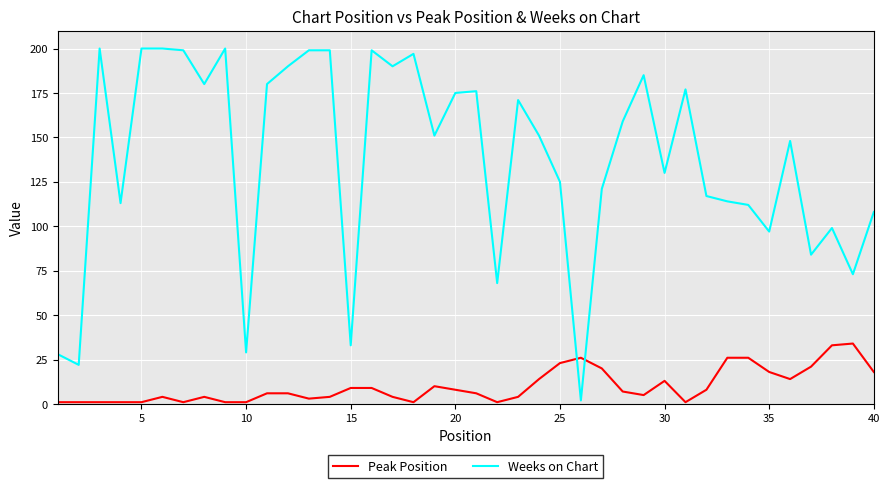

What is the difference between the maximum and minimum values in the Peak Position series?

33